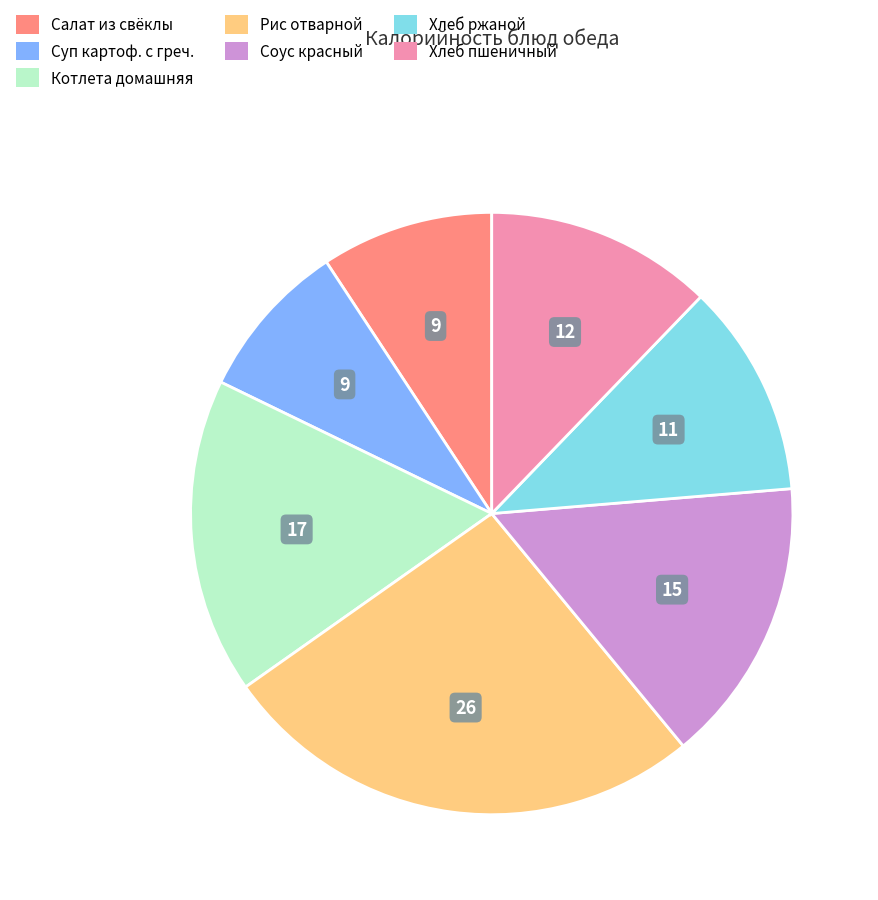

Rank the categories by value from lowest to highest.

Суп картоф. с греч., Салат из свёклы, Хлеб ржаной, Хлеб пшеничный, Соус красный, Котлета домашняя, Рис отварной